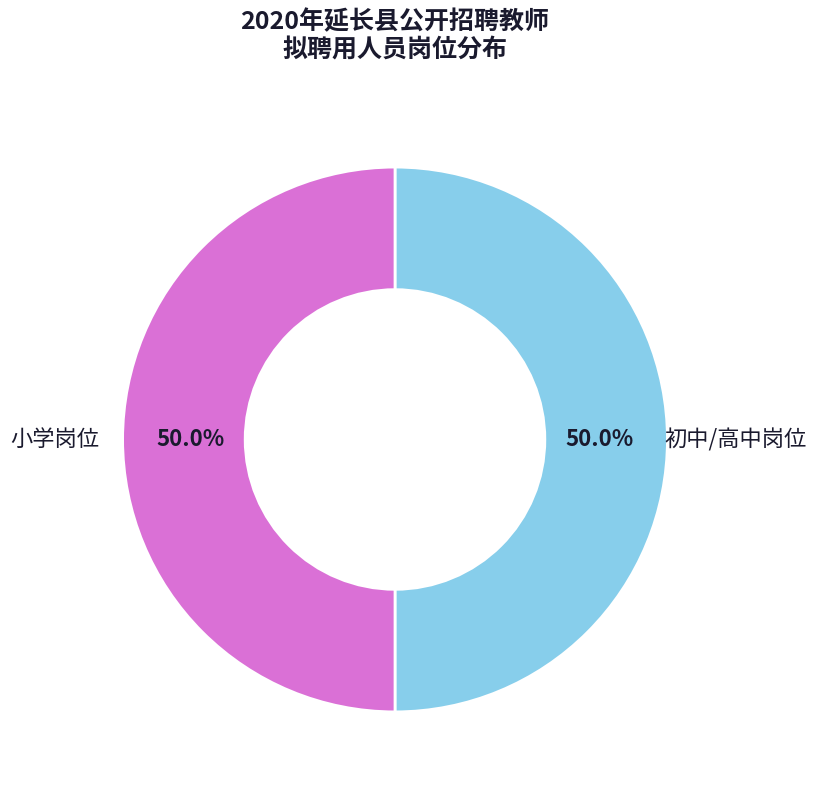

Do 小学岗位 and 初中/高中岗位 together represent more than half of the pie?

Yes